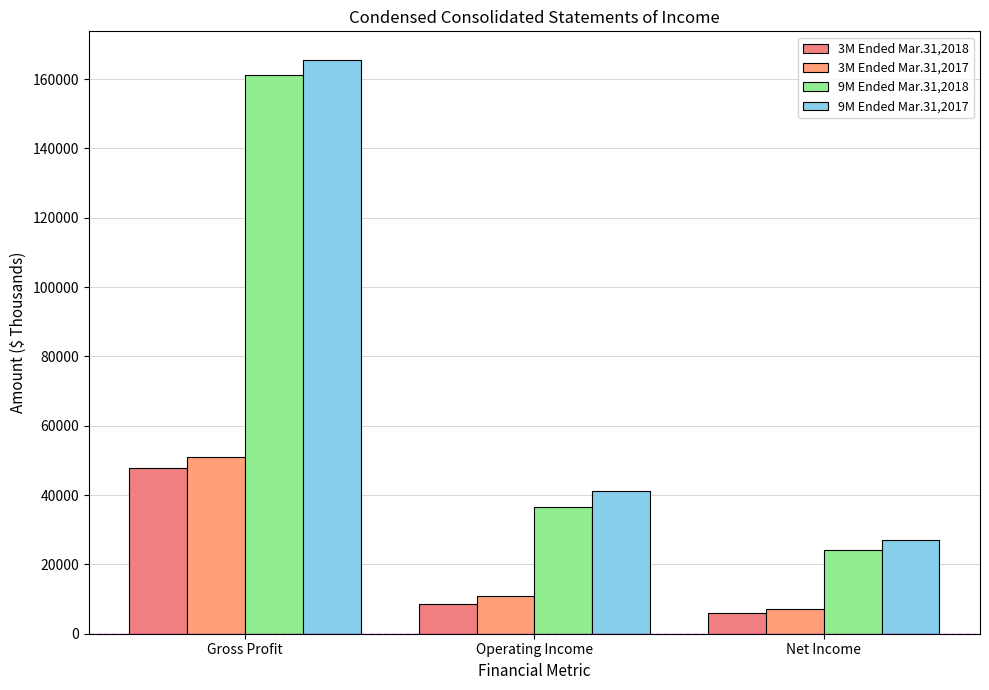

What is the maximum value for 9M Ended Mar.31,2018?

161280